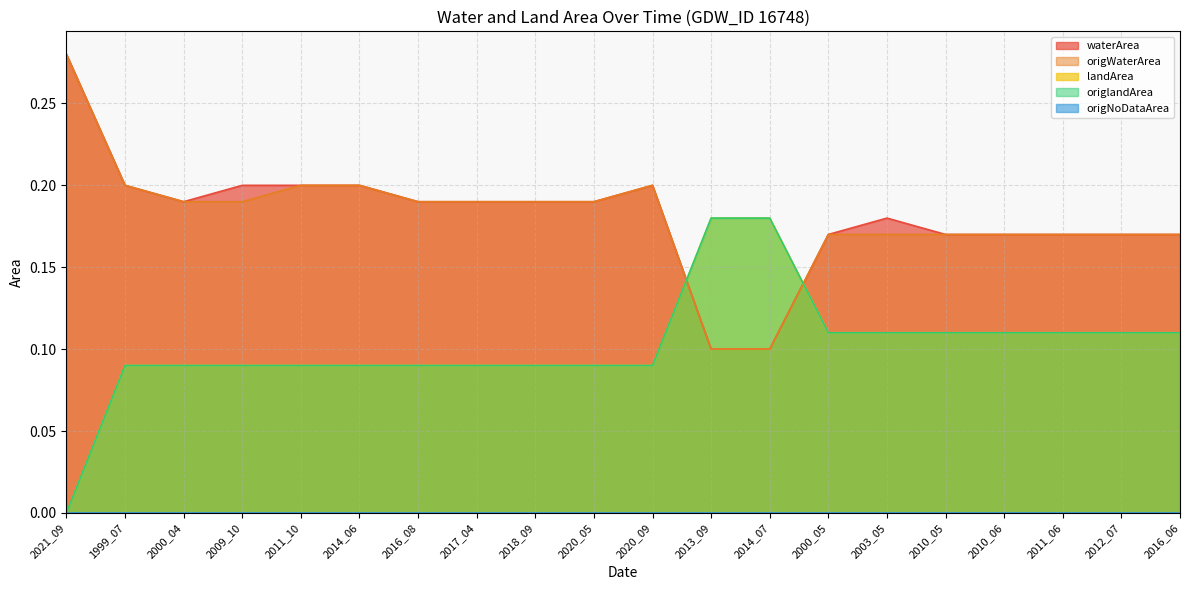

At which category does the chart reach its peak across all series?

2021_09